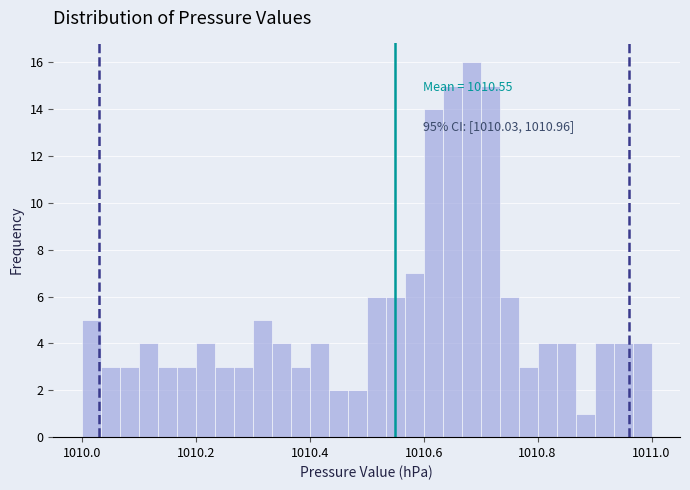

Read against the x-axis, roughly where is the centre of the tallest bar?

1010.68